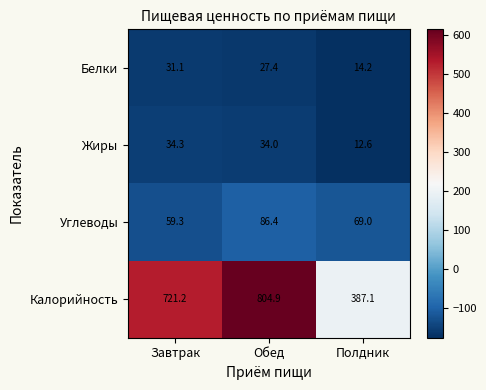

Count the number of data series in this chart.

4